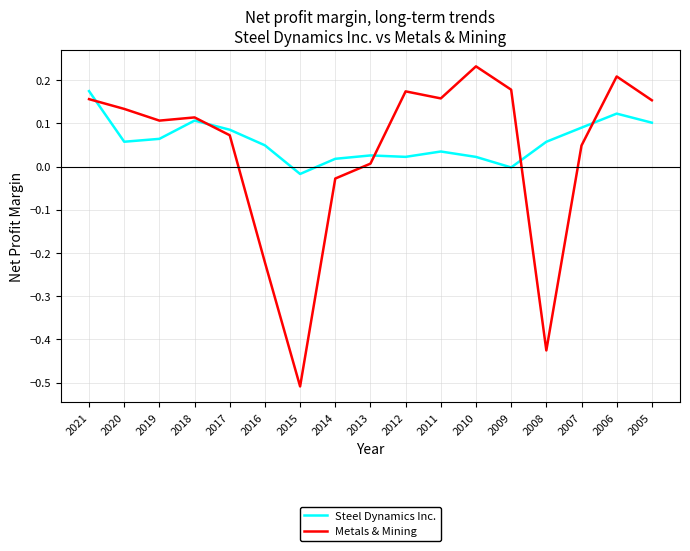

List the series in order of their overall mean, highest first.

Steel Dynamics Inc., Metals & Mining